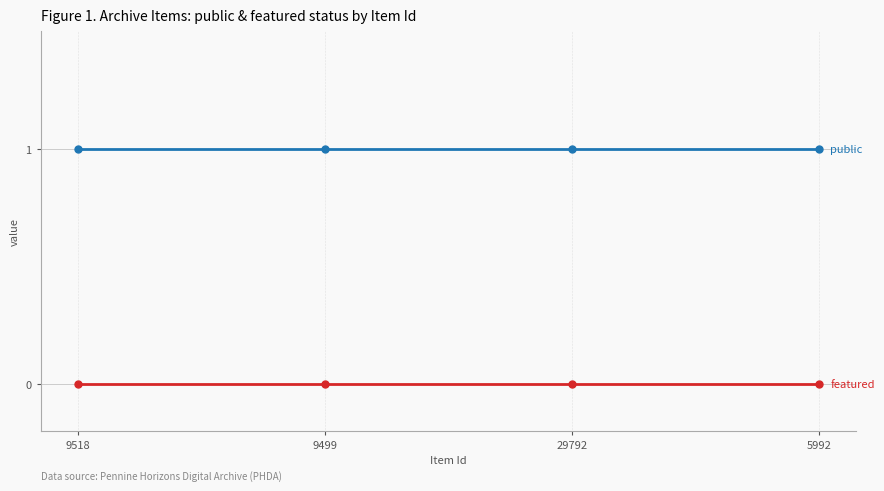

What is the label of the 4th point from the left?

5992